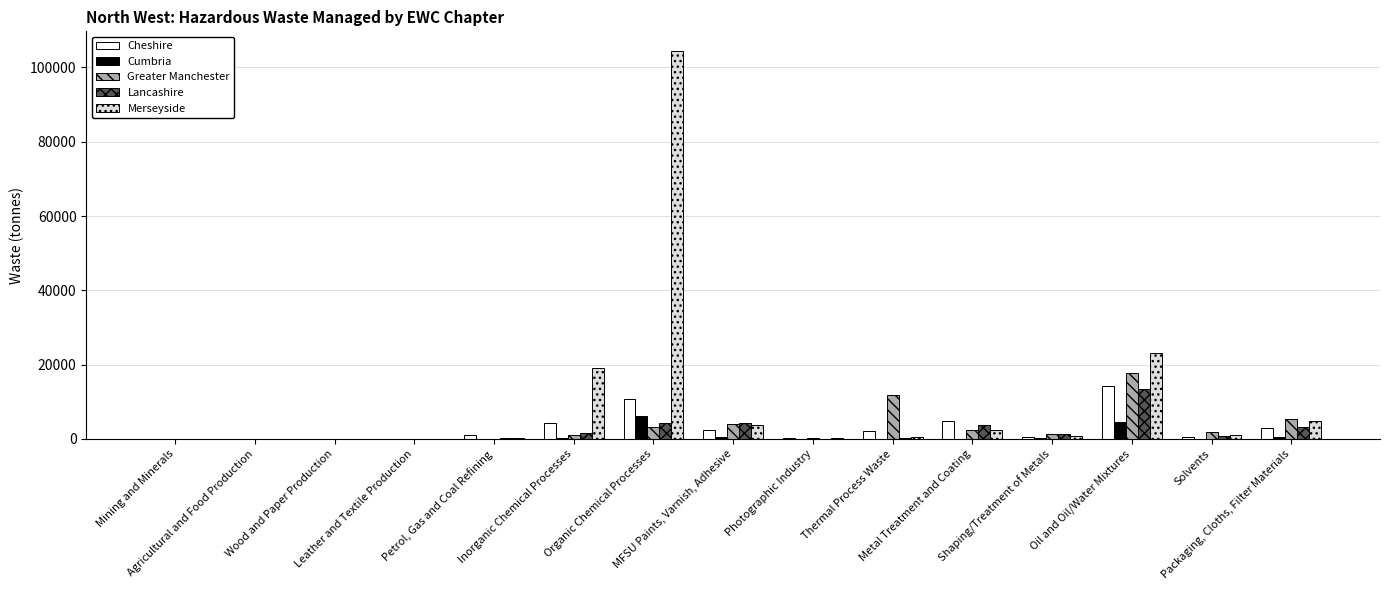

What is the sum of all Greater Manchester values?

49084.4